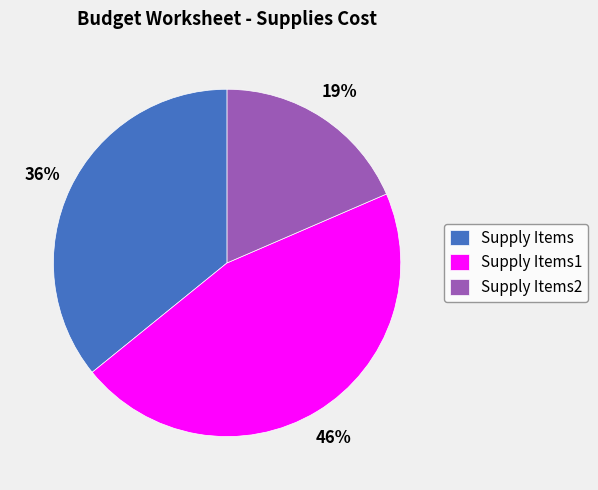

Which has a higher value, Supply Items1 or Supply Items?

Supply Items1